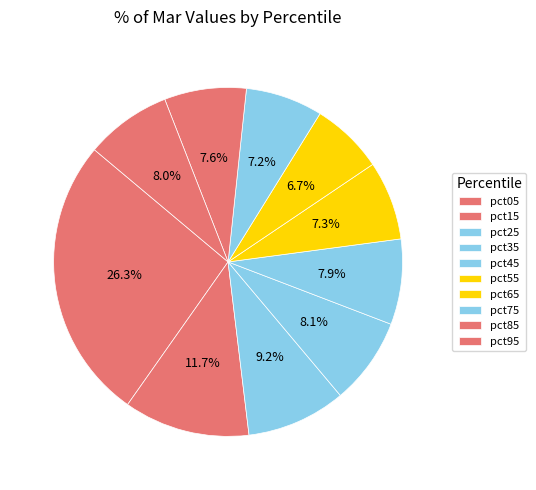

What is the largest slice in the pie chart?

pct05